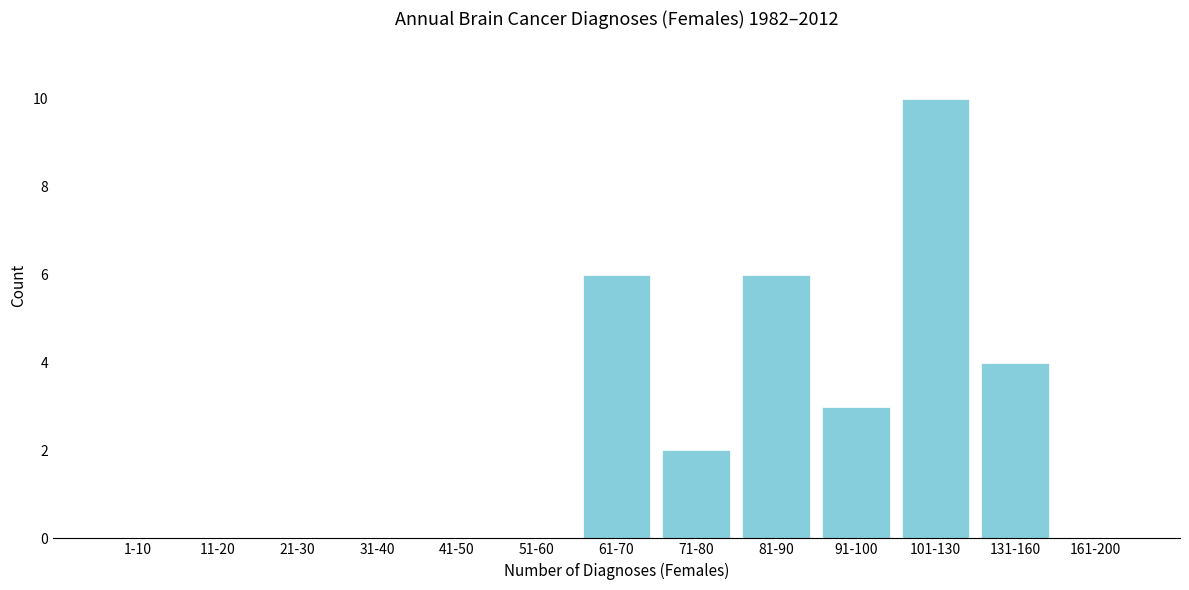

Reading right to left, transcribe all the data shown in this chart.

161-200=0	131-160=4	101-130=10	91-100=3	81-90=6	71-80=2	61-70=6	51-60=0	41-50=0	31-40=0	21-30=0	11-20=0	1-10=0